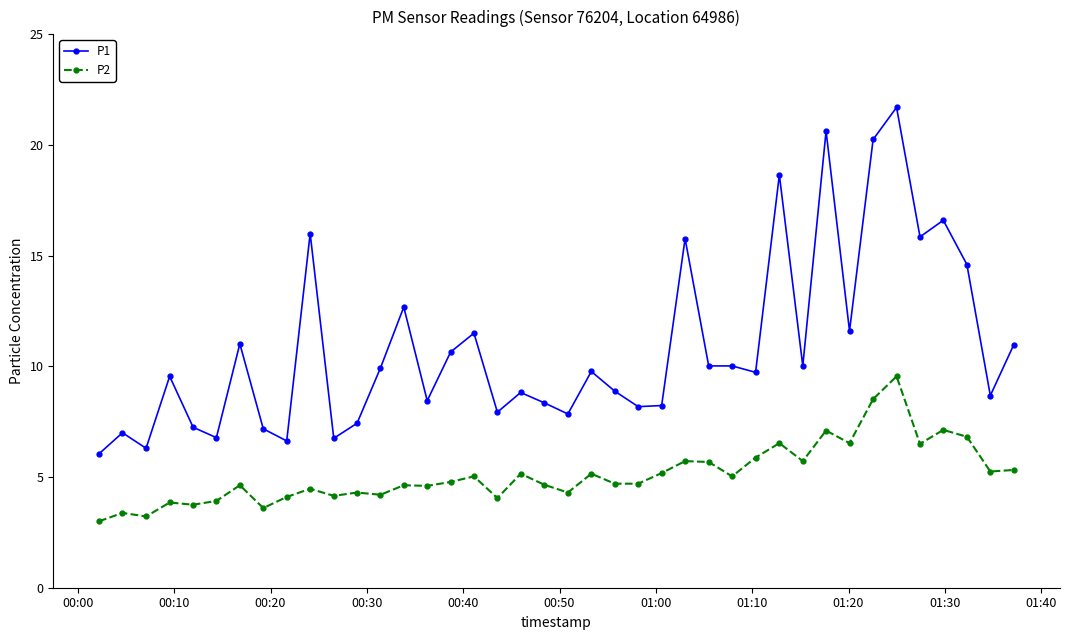

What is the difference between the second highest and minimum values in the P1 series?

14.6